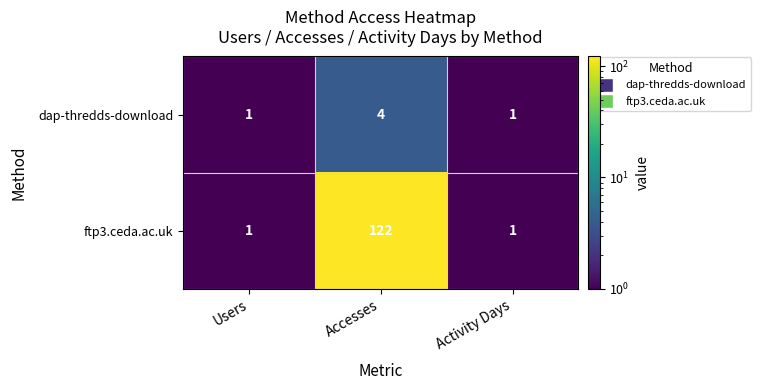

Is it true that ftp3.ceda.ac.uk equals 122 at Accesses?

True